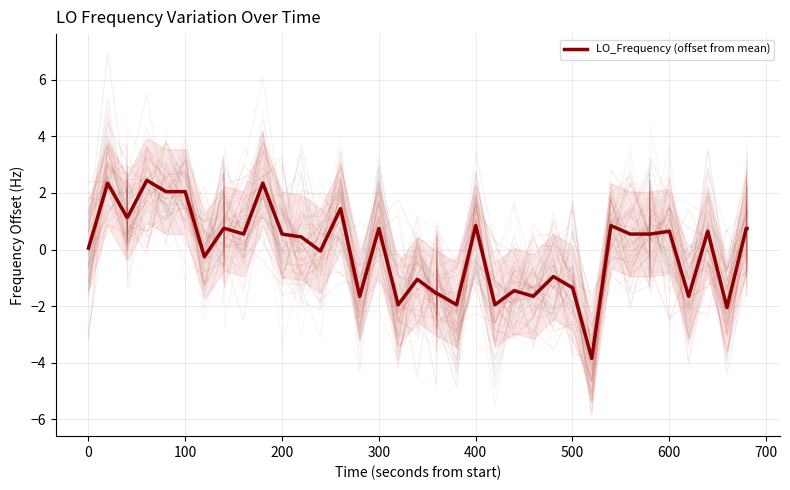

Reading left to right, what are all the values shown in this chart?

0.0	2.3	1.1	1.1	2.4	2.0	2.0	-0.3	0.7	0.7	0.5	2.3	0.5	0.4	-0.1	1.4	-1.7	0.7	-2.0	-1.1	-1.6	-1.6	-2.0	0.8	-2.0	-1.5	-1.7	-1.0	-1.4	-3.9	0.8	0.5	0.5	0.5	0.6	-1.7	0.6	-2.1	0.7	0.7